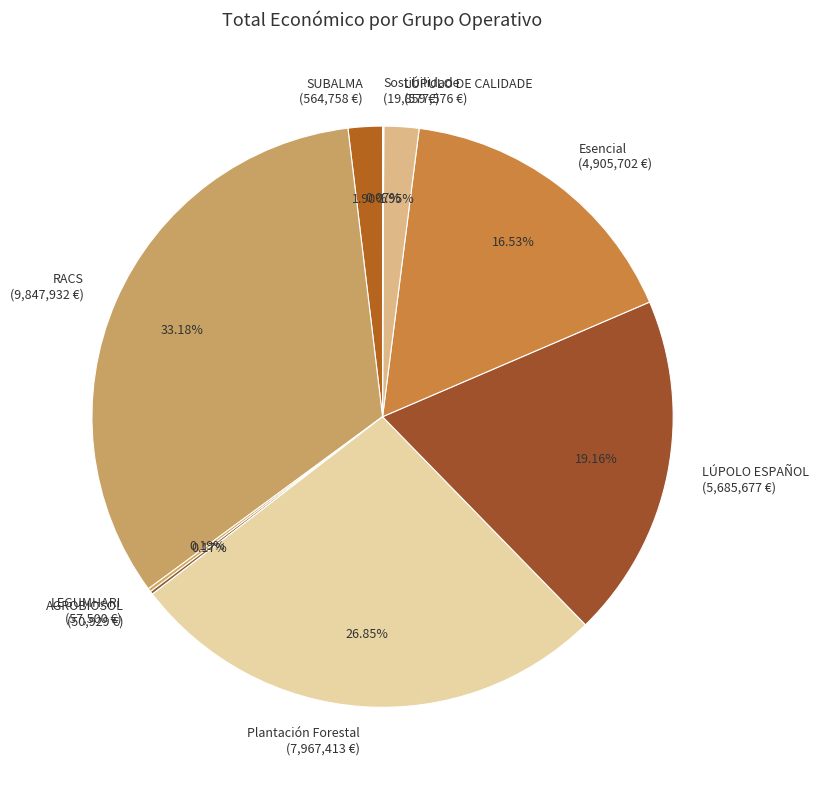

To the nearest percent, what portion does SUBALMA represent?

2%